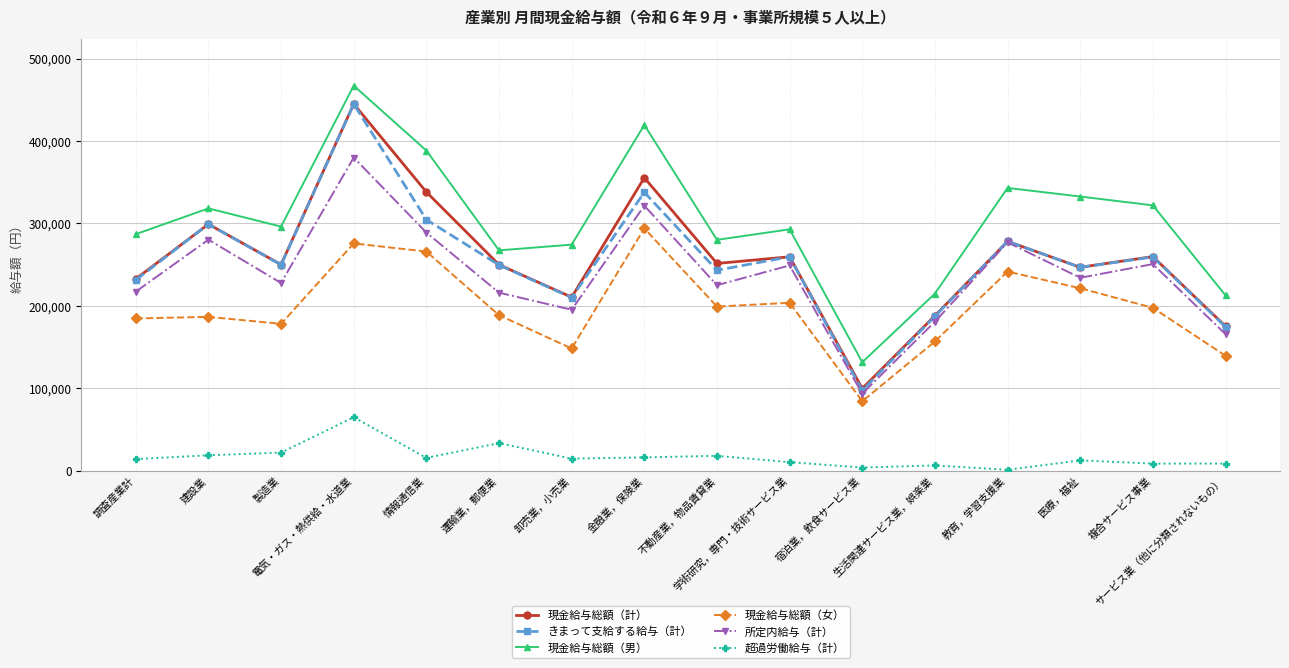

Which series has the largest total across all categories?

現金給与総額（男）